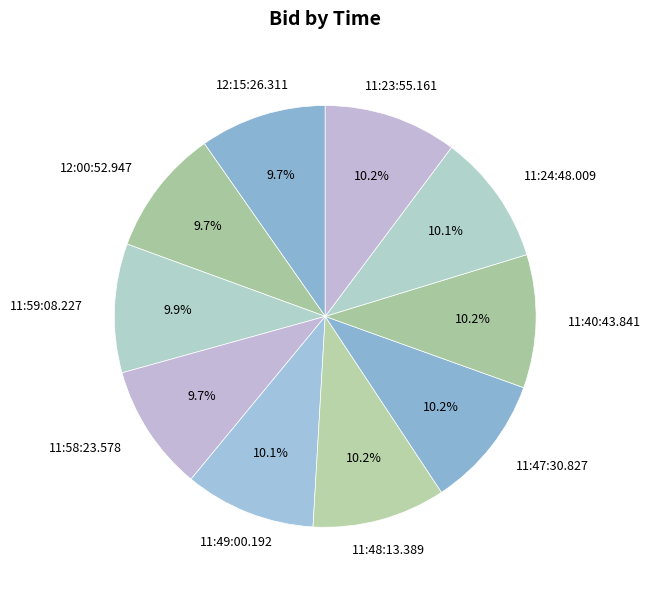

How many segments does this pie chart have?

10